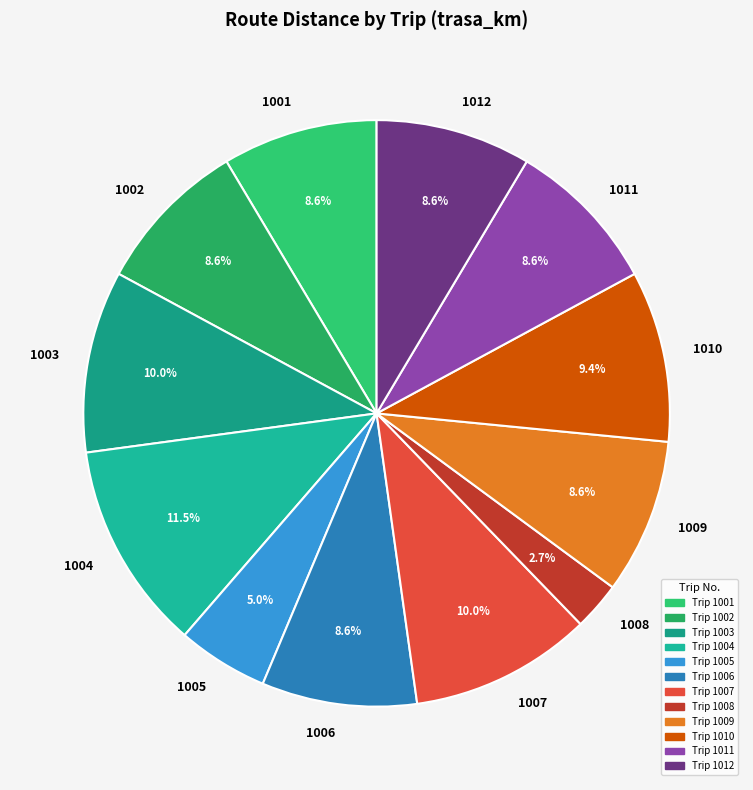

What percentage is the 1011 slice, to the nearest percent?

9%